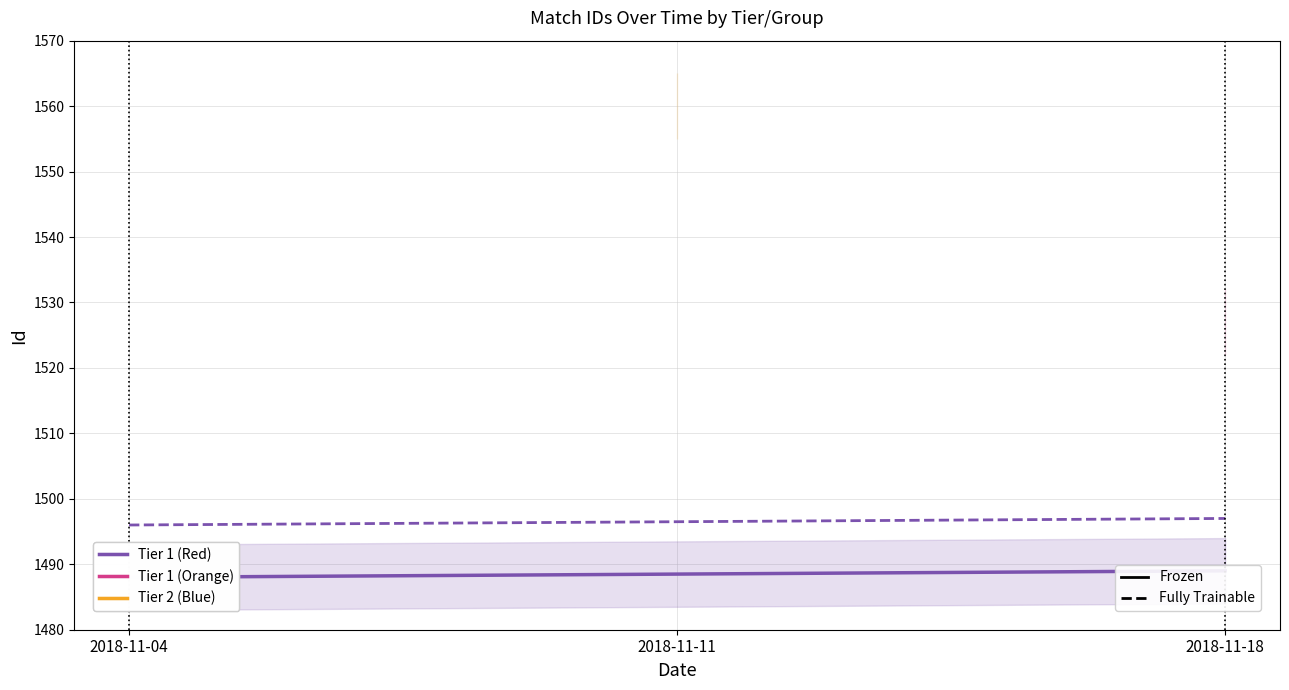

How many Tier 1 (Red) (dashed) values are between 1496 and 1497?

2